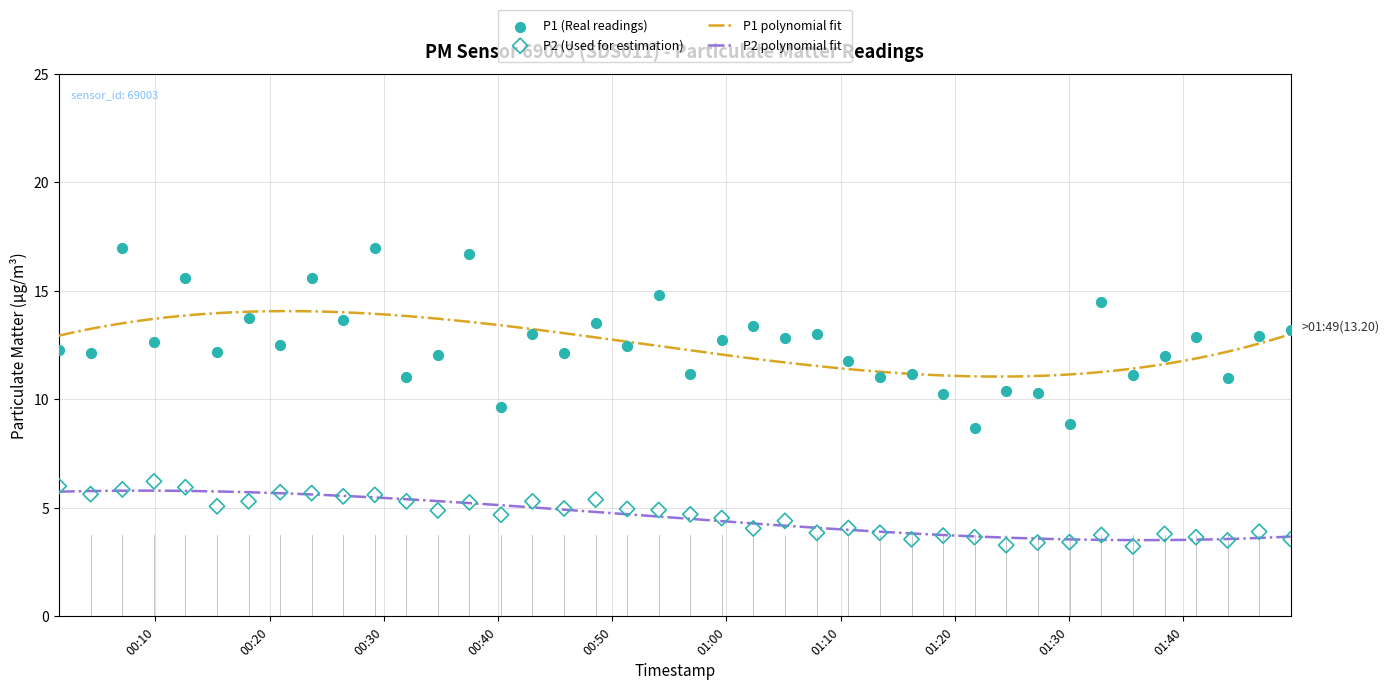

Which series has the widest spread of Y values?

P1